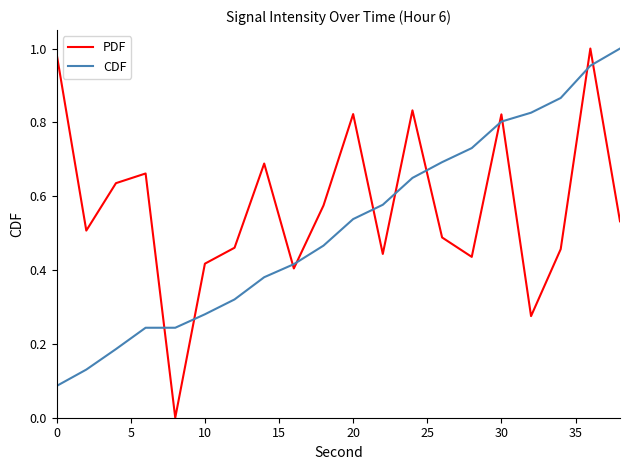

Rank the series by their average value, from lowest to highest.

CDF, PDF